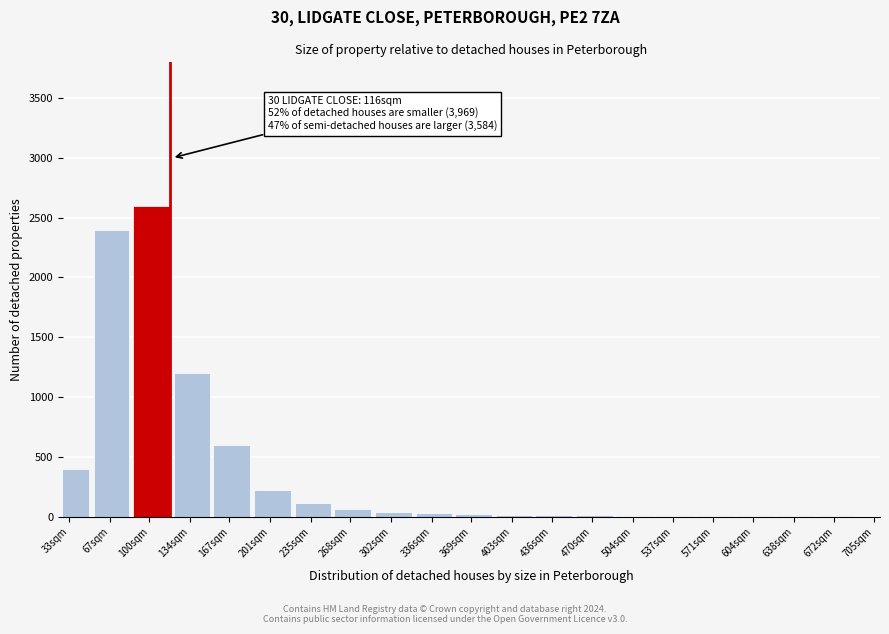

What is the maximum value shown in the chart?

2600